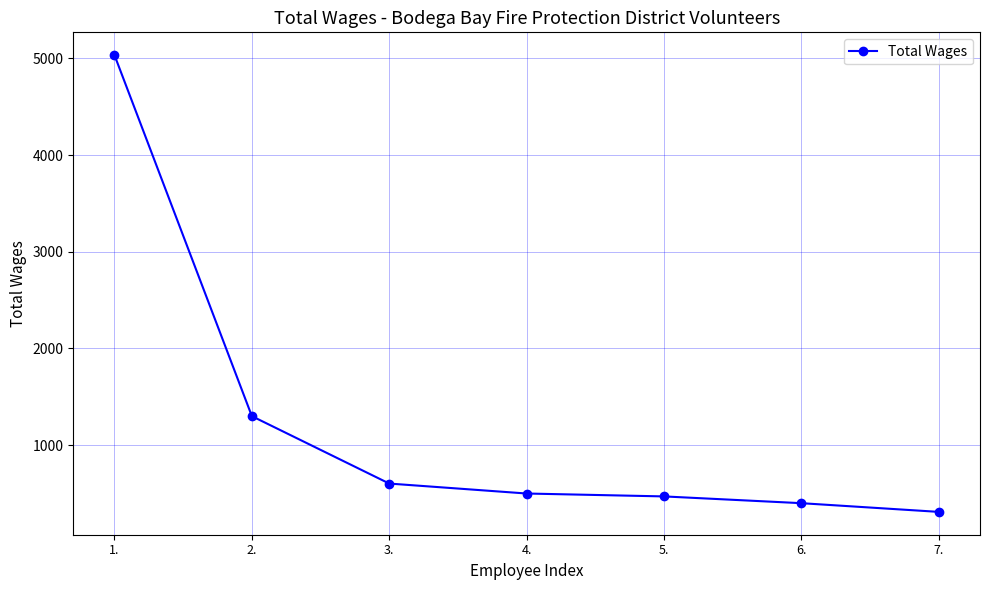

Does the chart have visible grid lines?

Yes